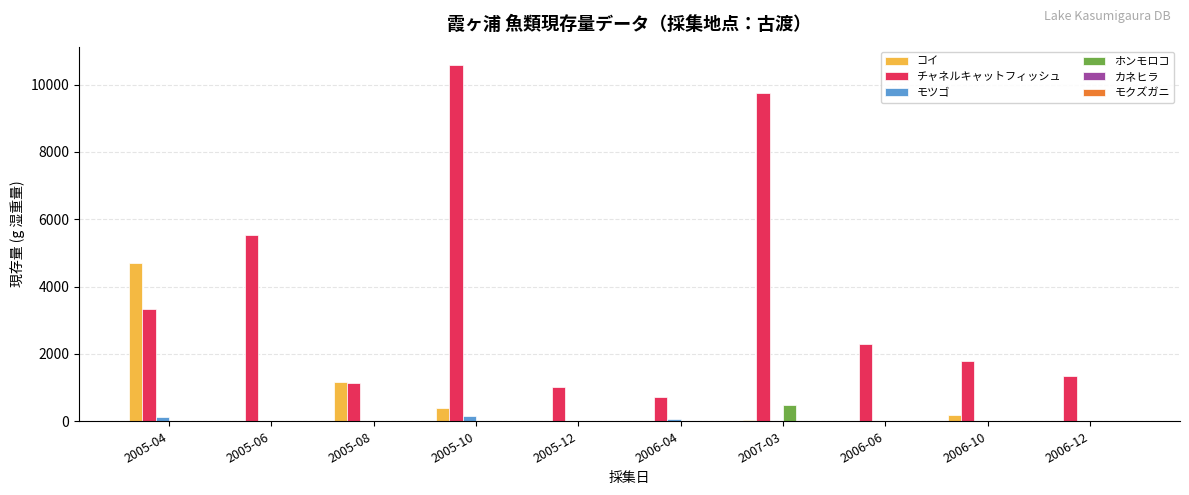

Are the bars horizontal?

No